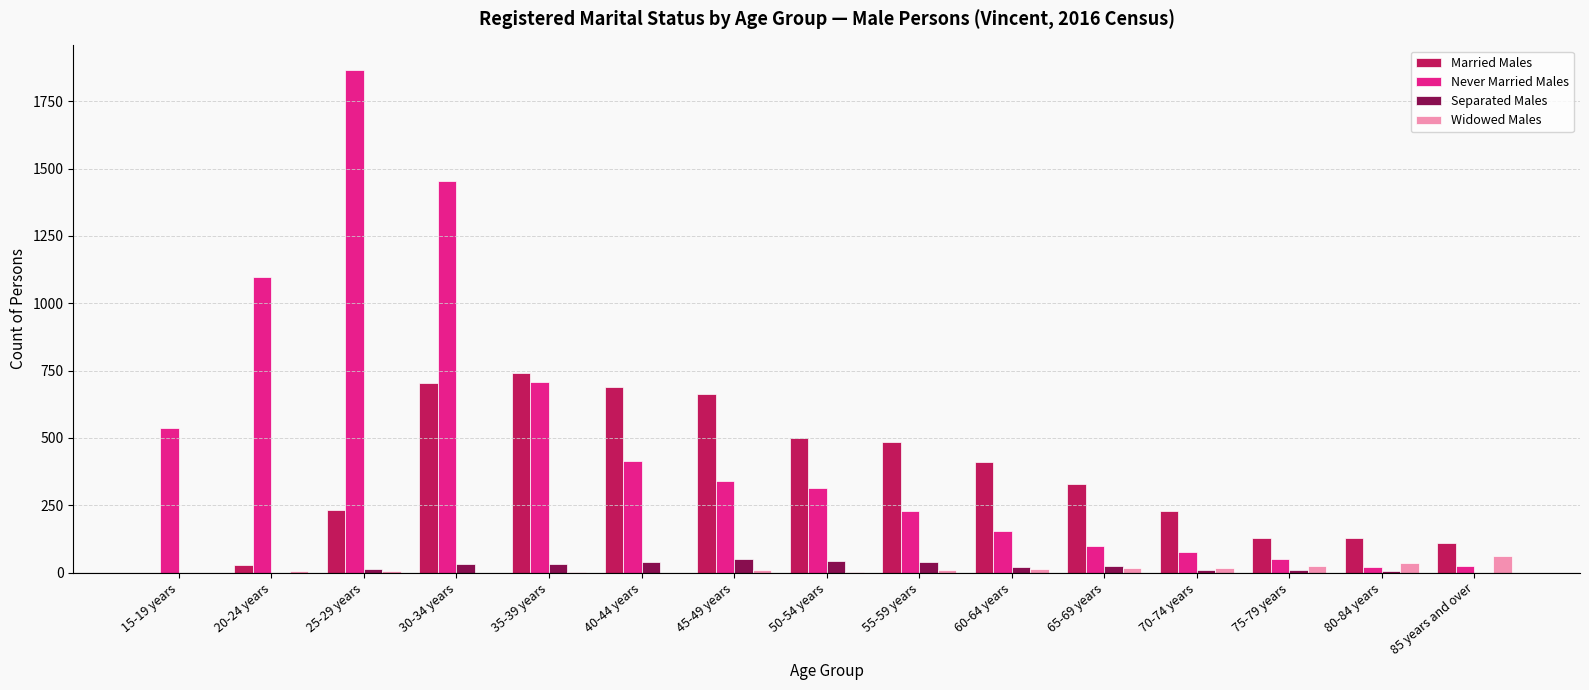

The Separated Males series shows 31 at 35-39 years. True or false?

True